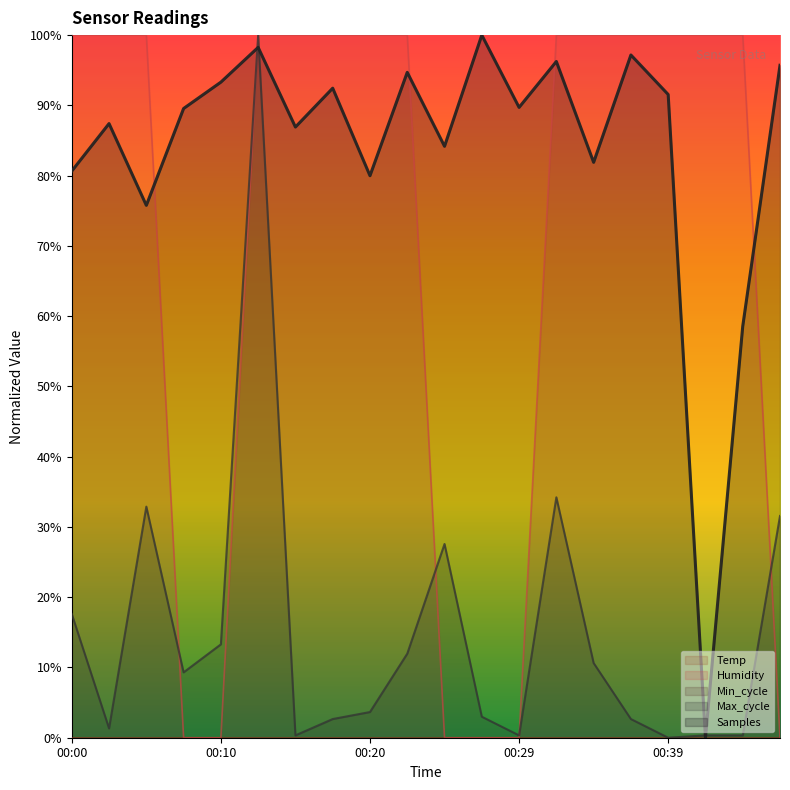

How many values in the Samples series exceed 0?

19